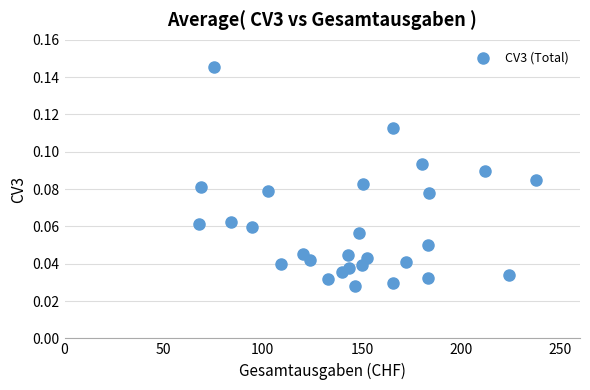

What is the range of X values (max minus min)?

170.4